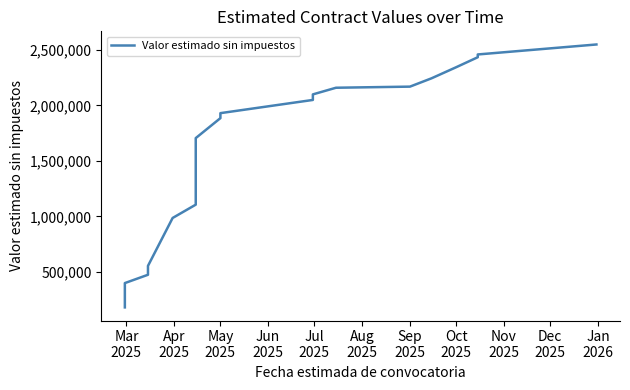

The value at Jan
2026 is 477898. True or false?

False